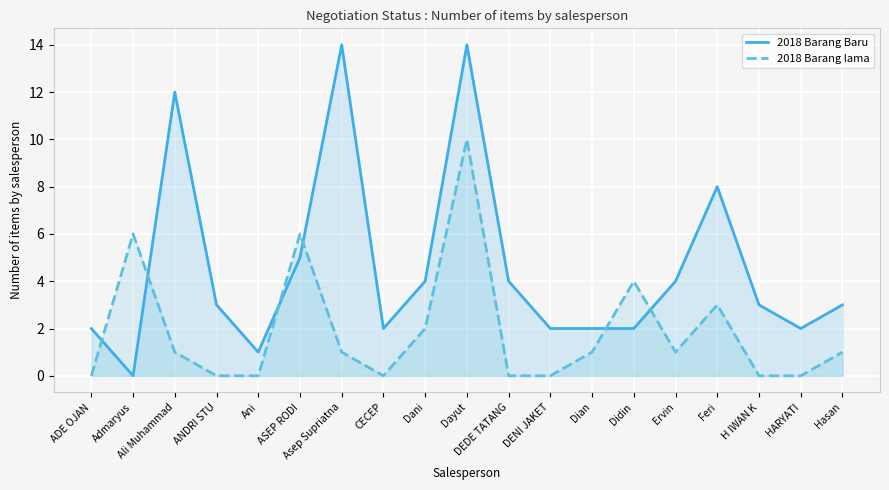

Which series has the widest spread of values?

2018 Barang Baru